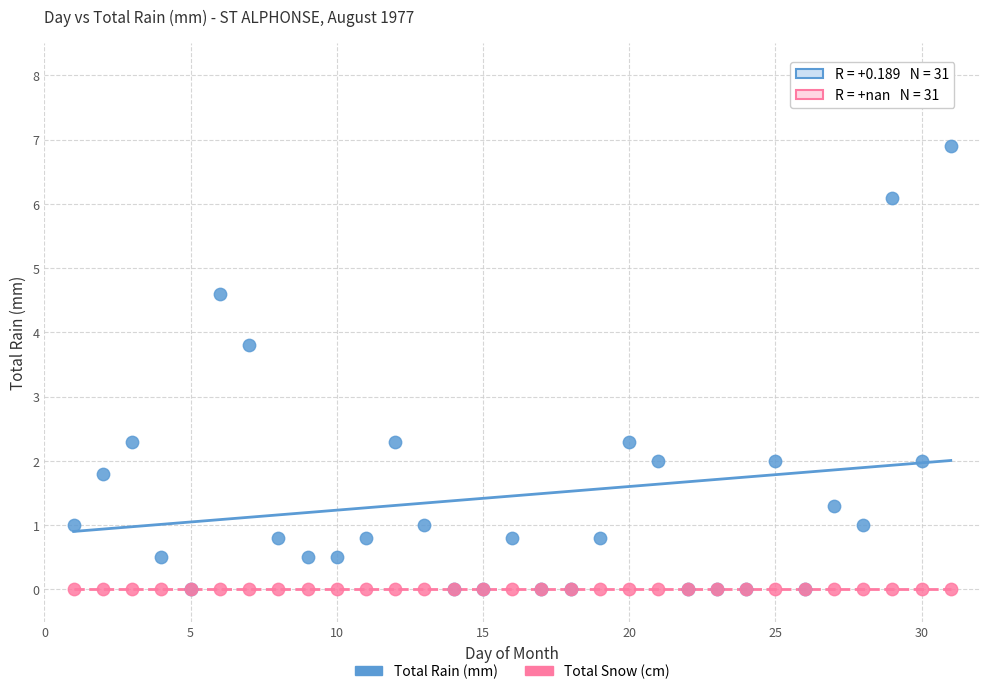

What are all the series names shown in the legend?

Total Rain (mm), Total Snow (cm)